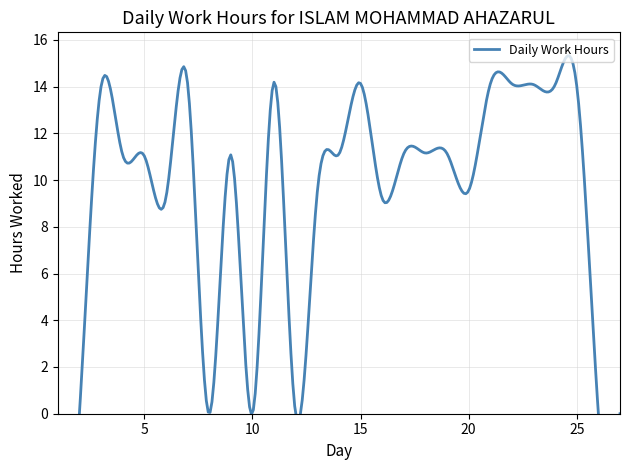

How many values are above zero?

20